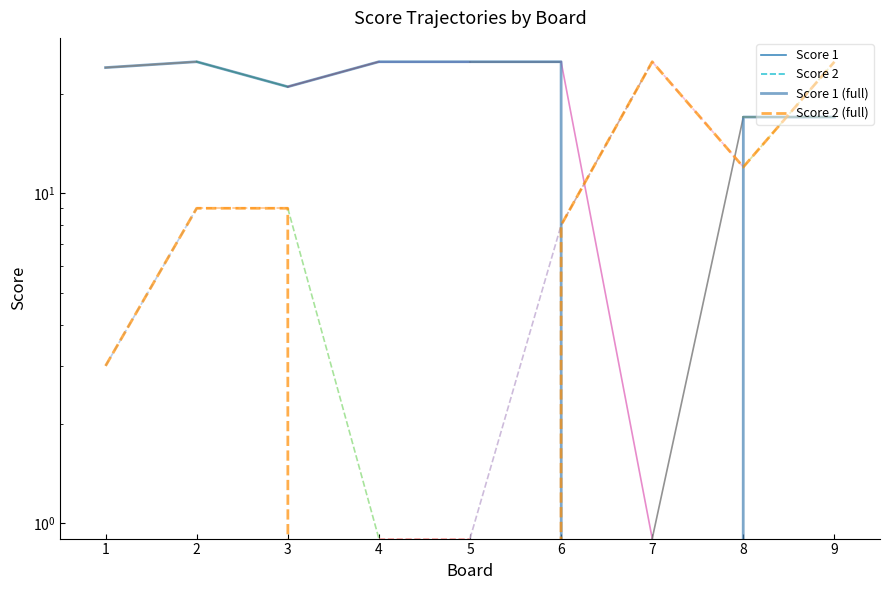

How many values in the Score 2 (full) series are below 9?

4